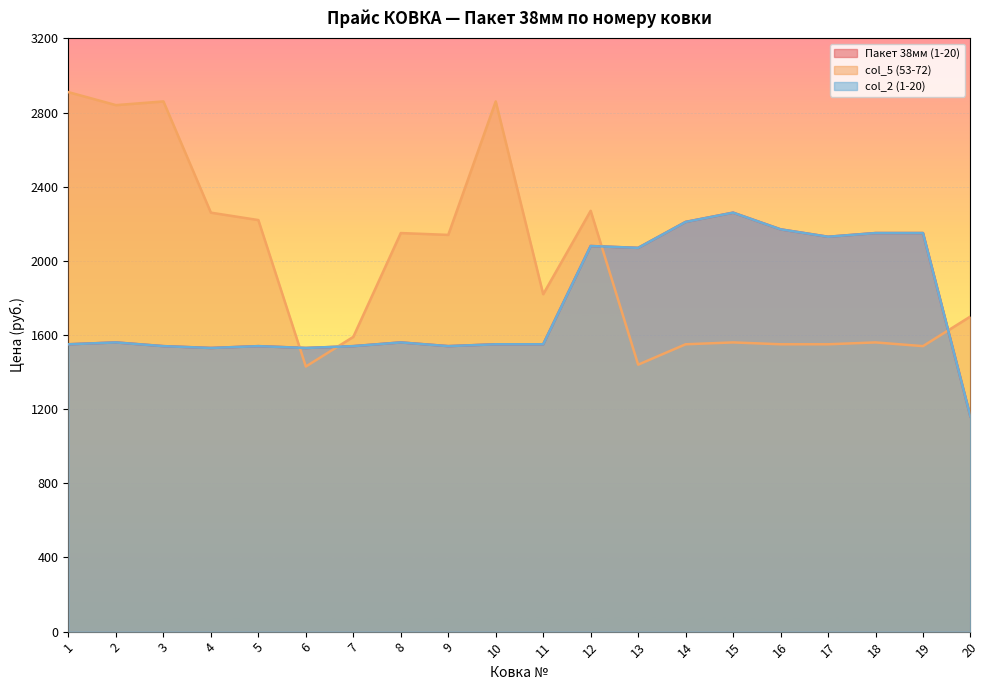

What is the sum of all Пакет 38мм (1-20) values?

35370